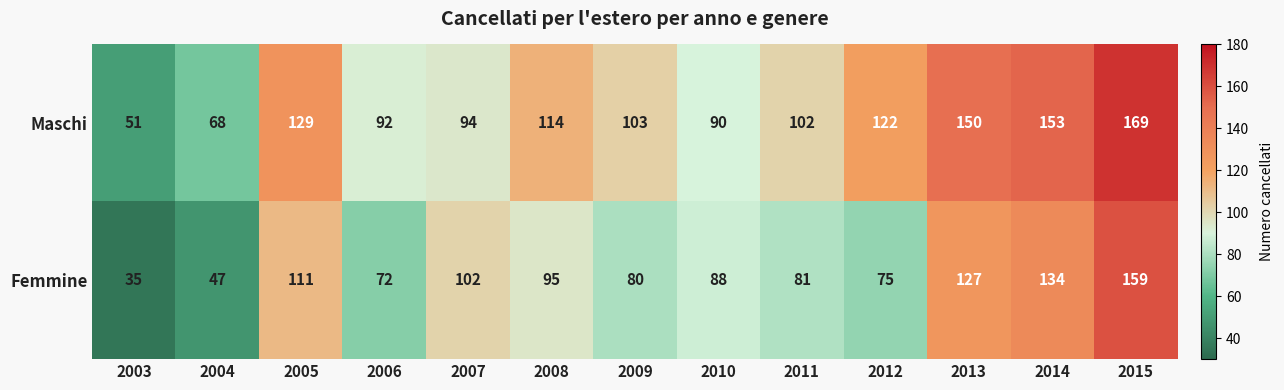

How many categories are shown in the chart?

13